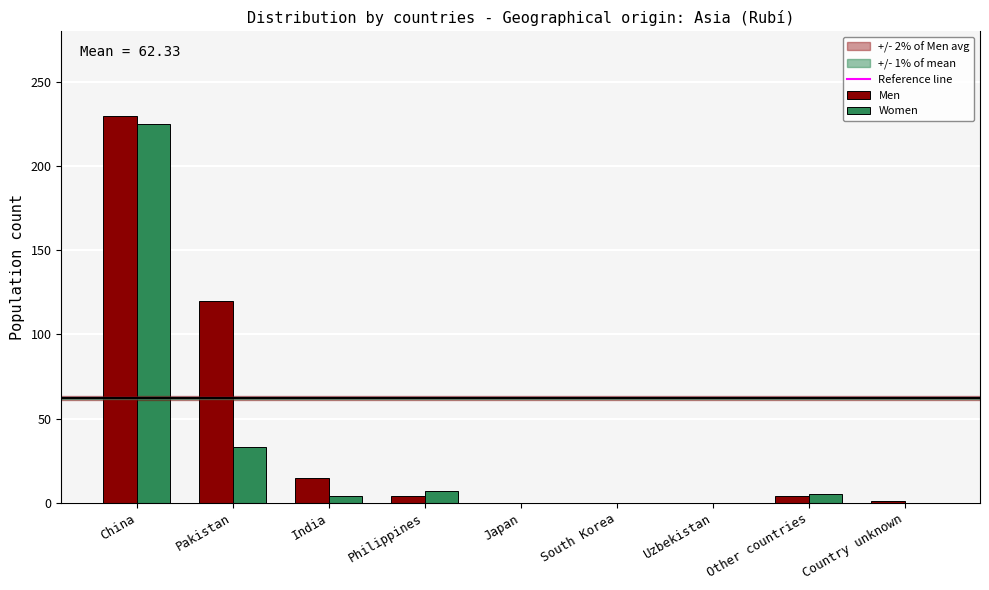

Which series changed the most between Pakistan and Uzbekistan?

Men